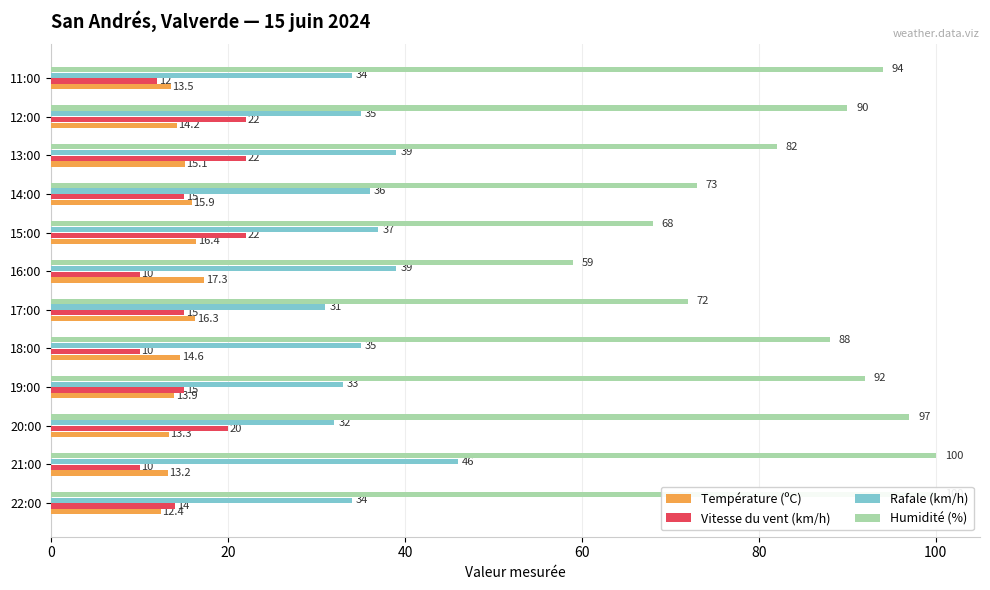

Which series has the largest range (max minus min)?

Humidité (%)